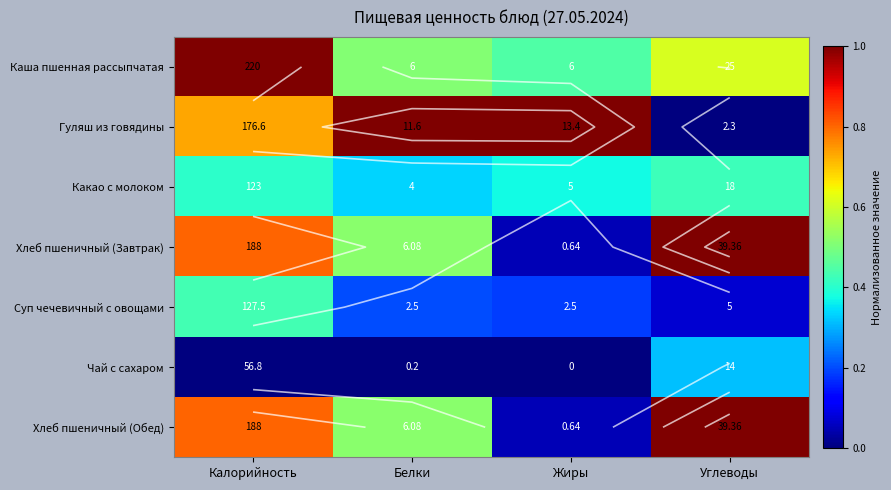

Between Калорийность and Белки, which is larger?

Калорийность